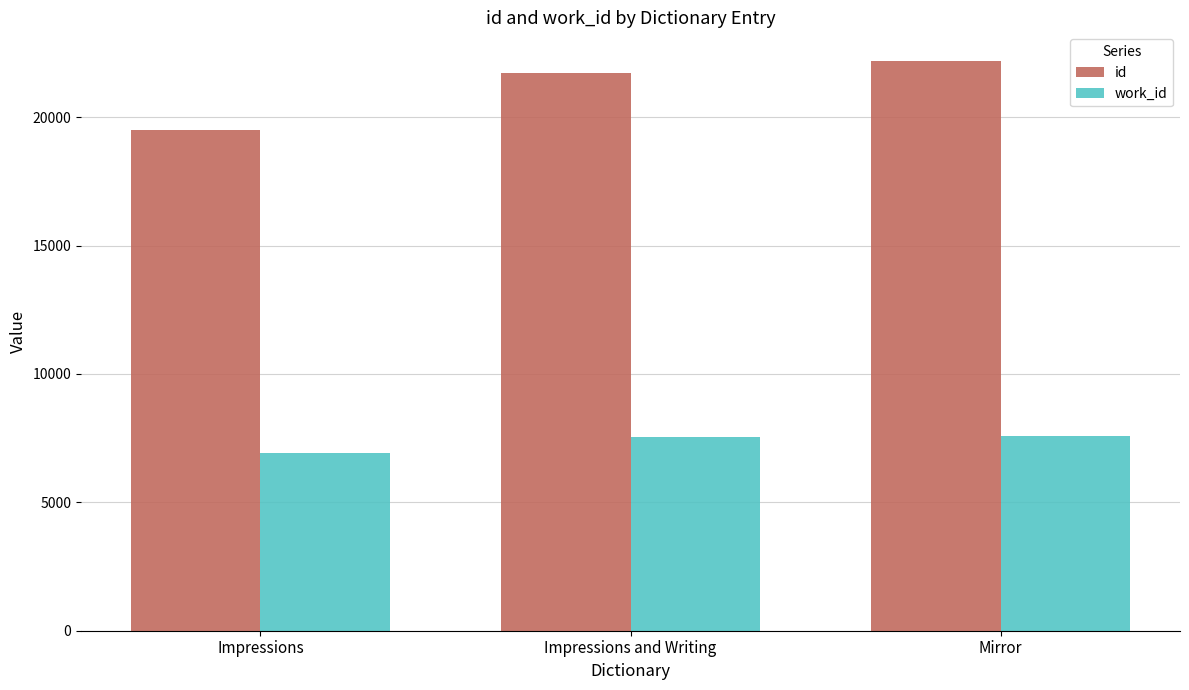

Rank the series by their average value, from lowest to highest.

work_id, id